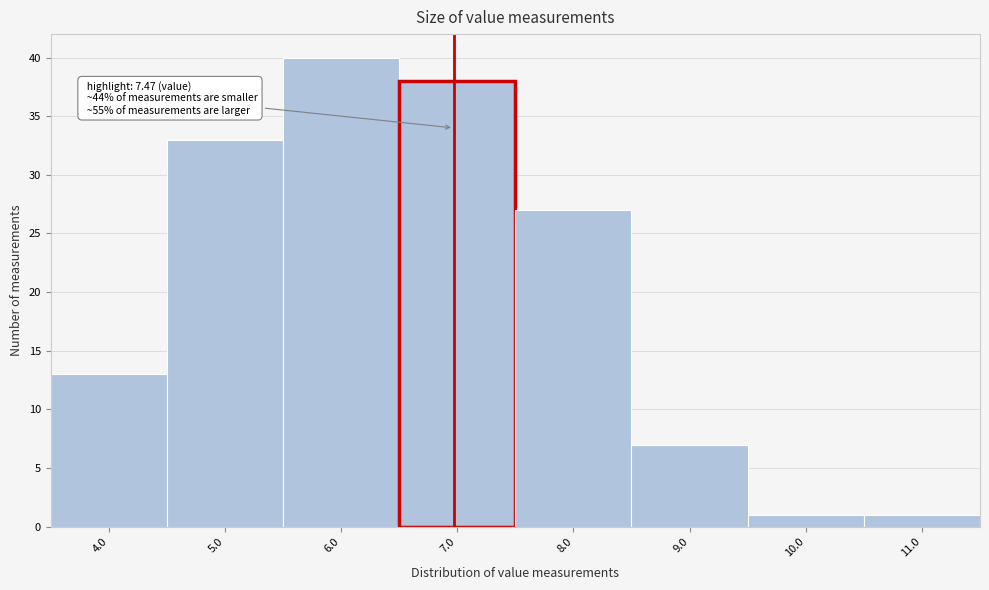

Reading right to left, what are all the values shown in this chart?

11.0=1	10.0=1	9.0=7	8.0=27	7.0=38	6.0=40	5.0=33	4.0=13